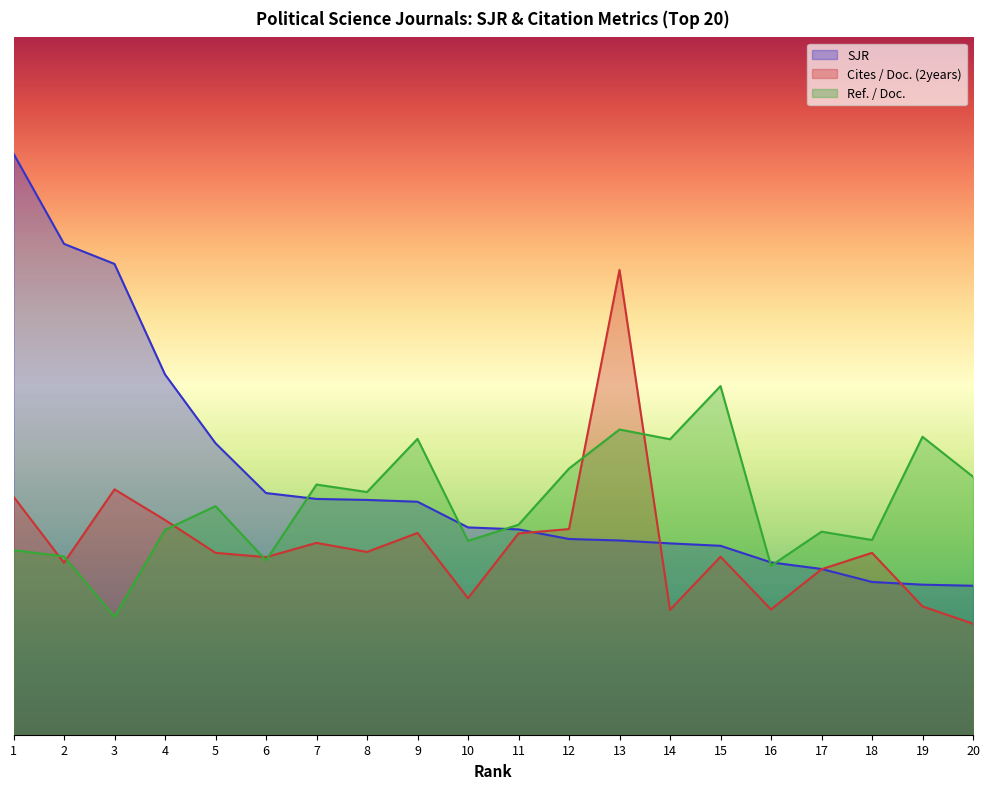

Reading left to right, extract all data points from this chart.

SJR: 10.0	8.4	8.1	6.2	5.0	4.2	4.1	4.0	4.0	3.6	3.5	3.4	3.3	3.3	3.3	3.0	2.9	2.6	2.6	2.6
Cites / Doc. (2years): 4.1	3.0	4.2	3.7	3.1	3.1	3.3	3.1	3.5	2.3	3.5	3.5	8.0	2.1	3.1	2.2	2.8	3.1	2.2	1.9
Ref. / Doc.: 3.2	3.1	2.0	3.5	3.9	3.0	4.3	4.2	5.1	3.3	3.6	4.6	5.3	5.1	6.0	2.9	3.5	3.4	5.1	4.4